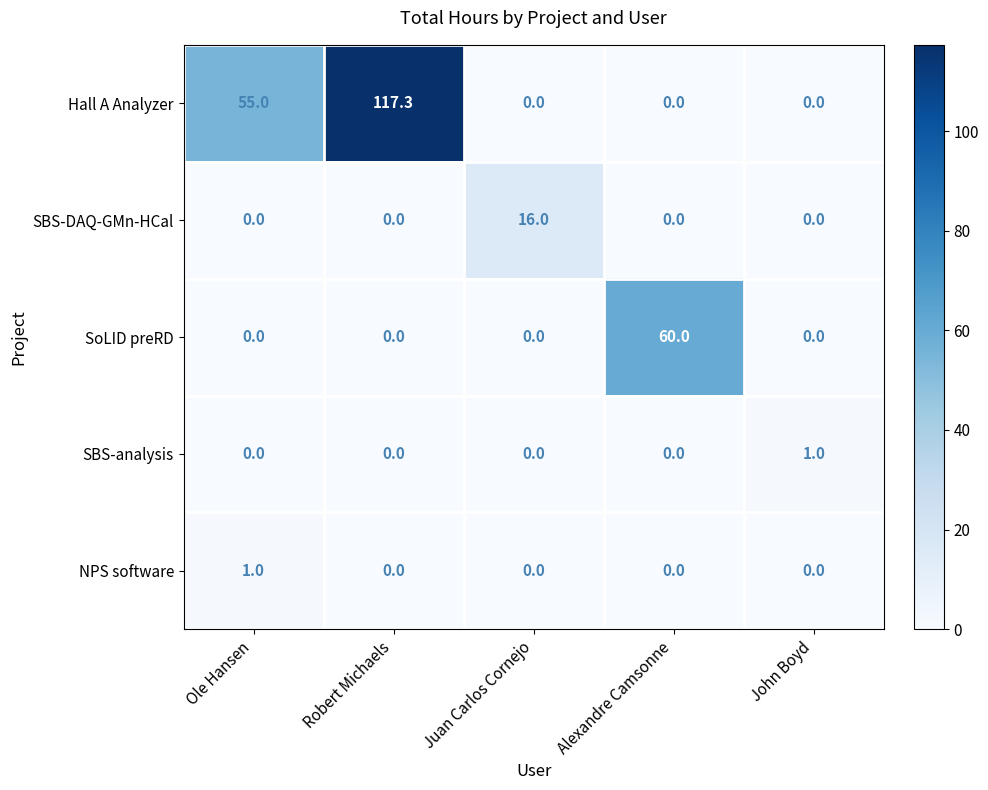

What is the sum of all SBS-analysis values?

1.0